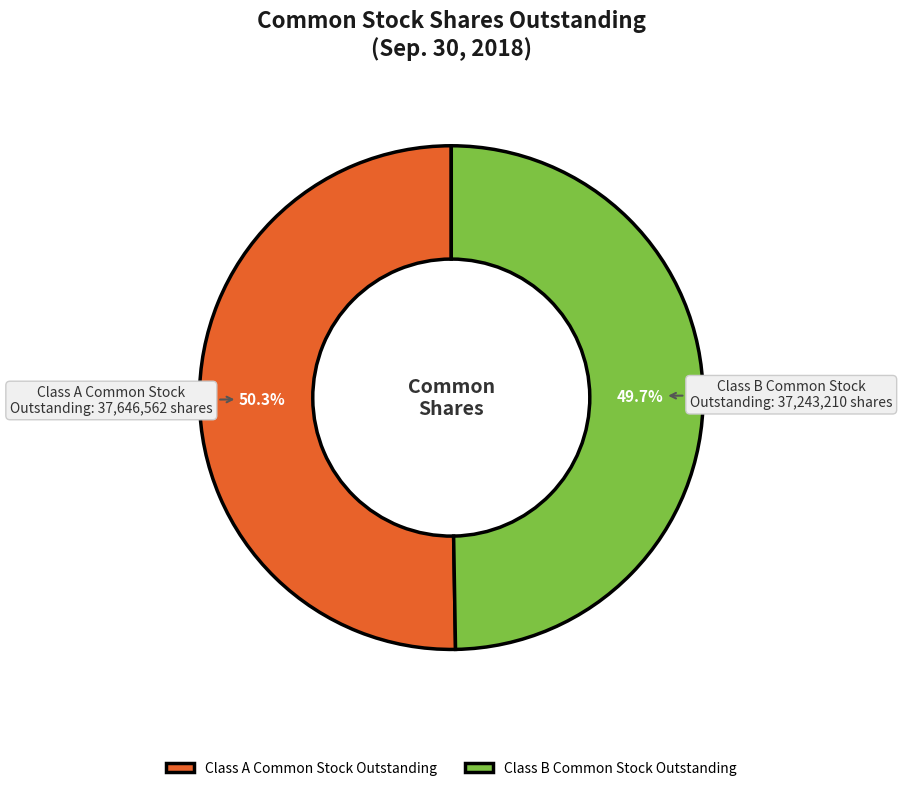

To the nearest percent, what is the difference between the largest and smallest slice percentages?

1%